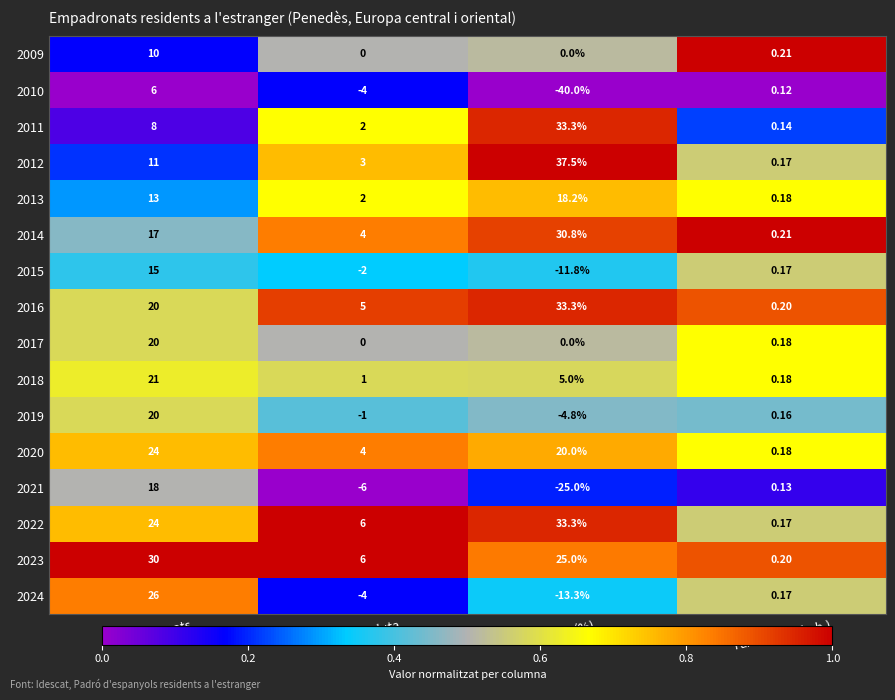

At which label does 2024 first exceed 0?

Empadronats